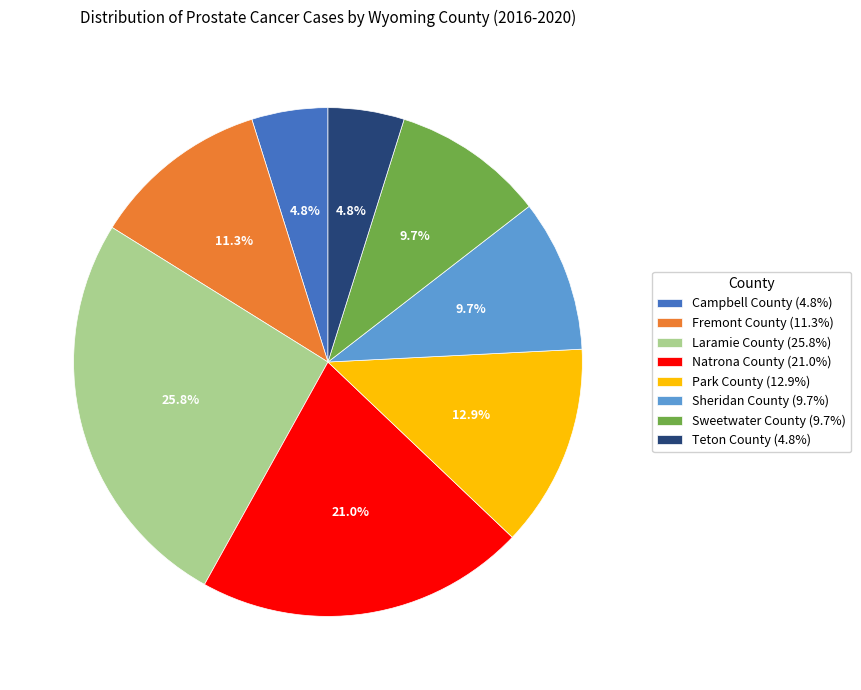

To the nearest percent, what is the average slice percentage?

12%